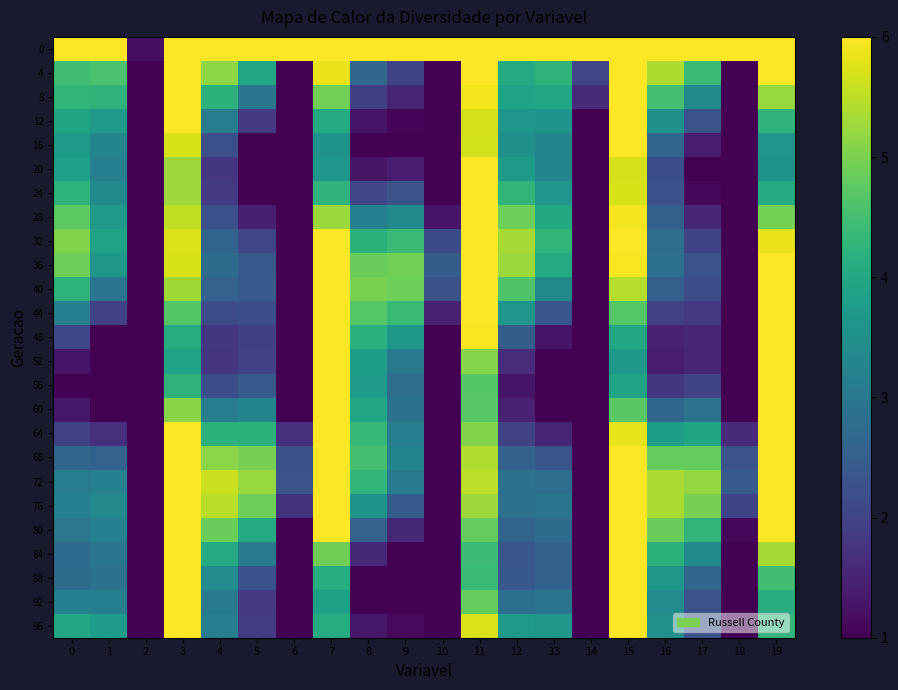

At how many categories does at least one series exceed 2?

19